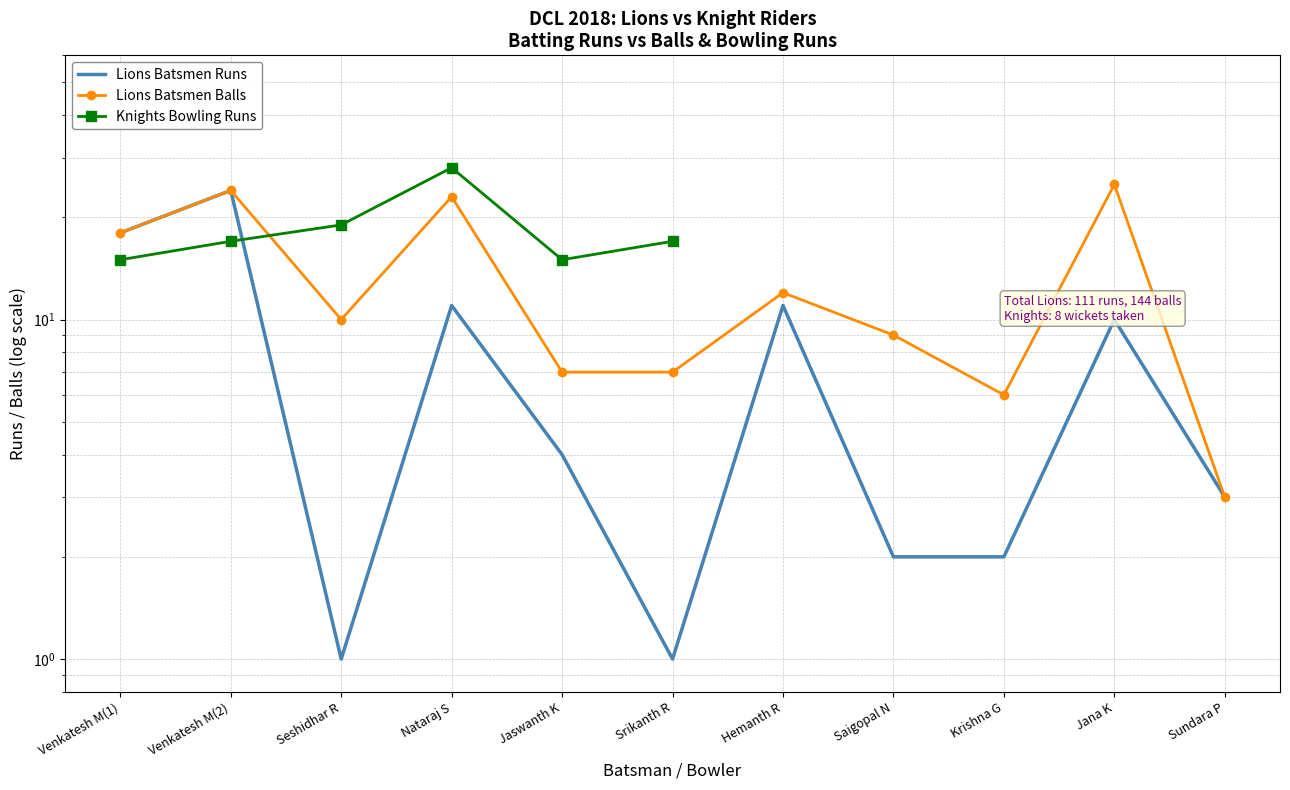

The value of Lions Batsmen Runs at Srikanth R is 1. True or false?

True